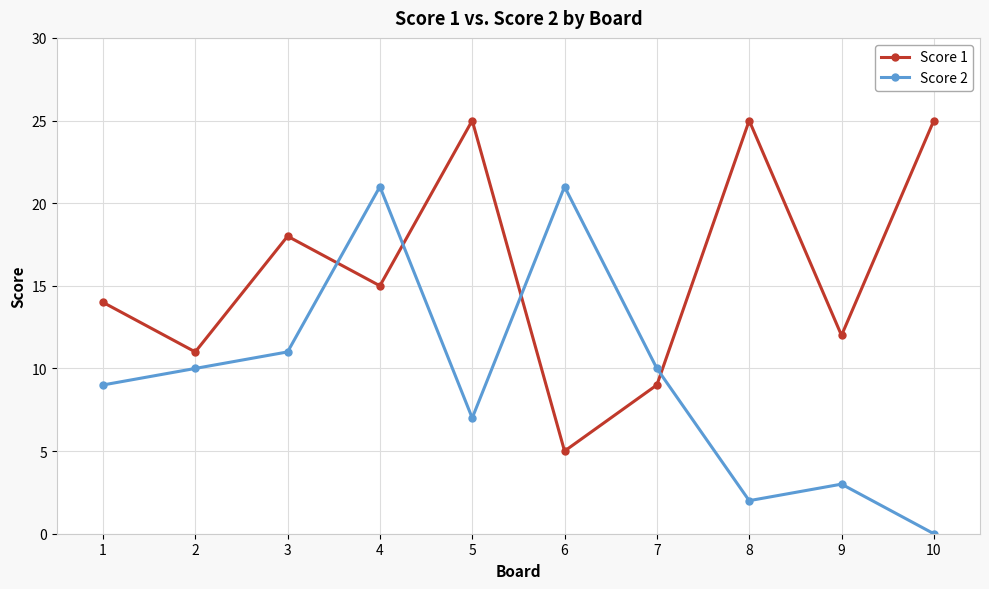

Rank the series by their maximum value, from highest to lowest.

Score 1, Score 2